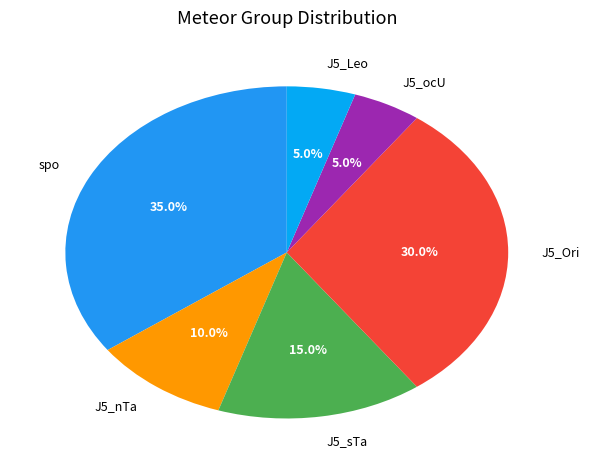

Does any single category account for the majority?

No